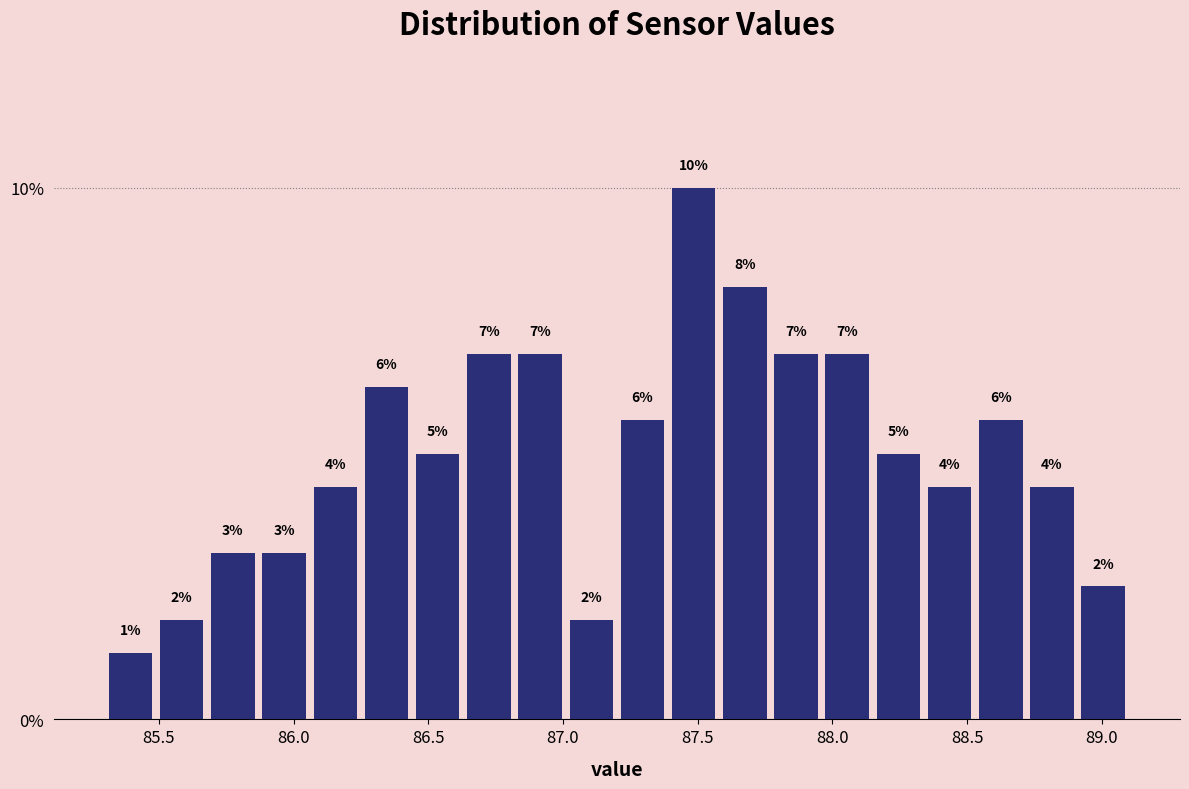

Read against the x-axis, roughly where is the centre of the tallest bar?

87.50